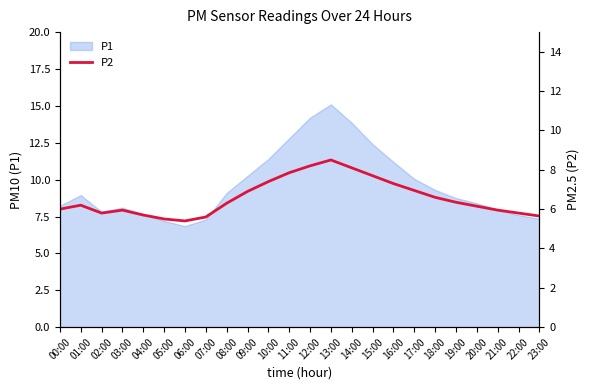

True or false: P1 has a value of 3.6 at 05:00.

False